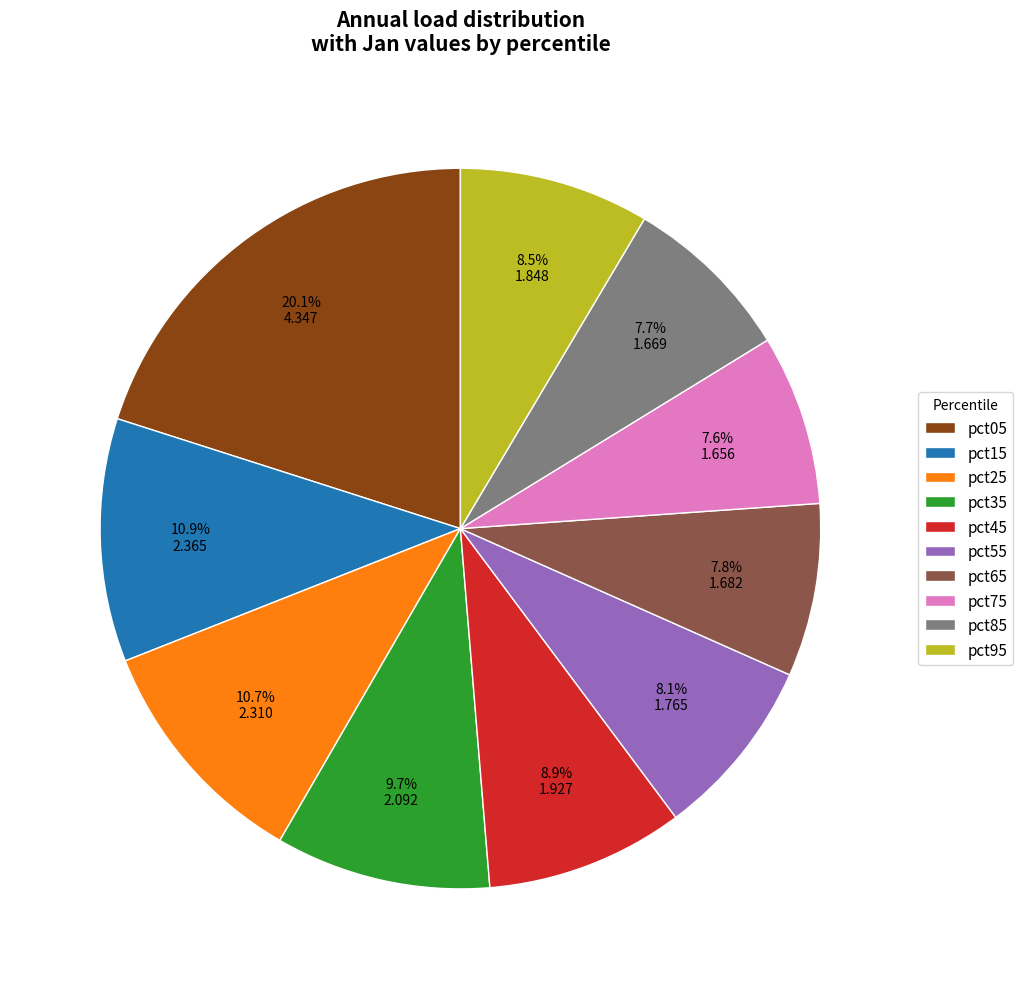

Do pct55 and pct85 together represent more than half of the pie?

No